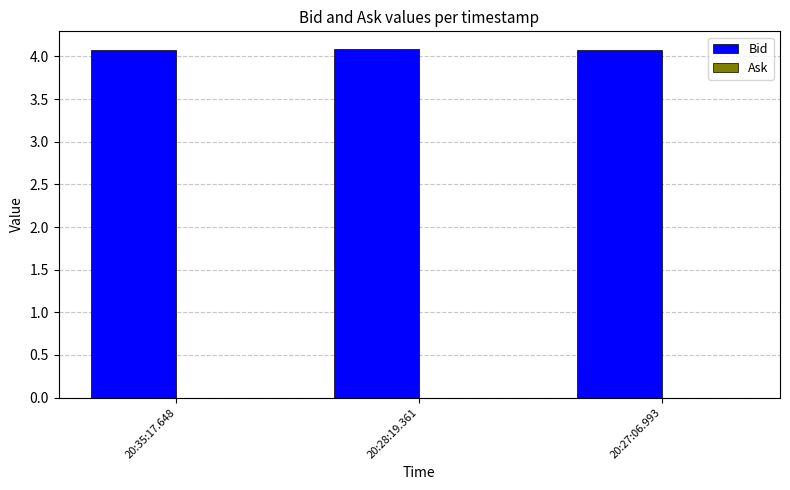

What is the label of the 2nd bar from the right?

20:28:19.361